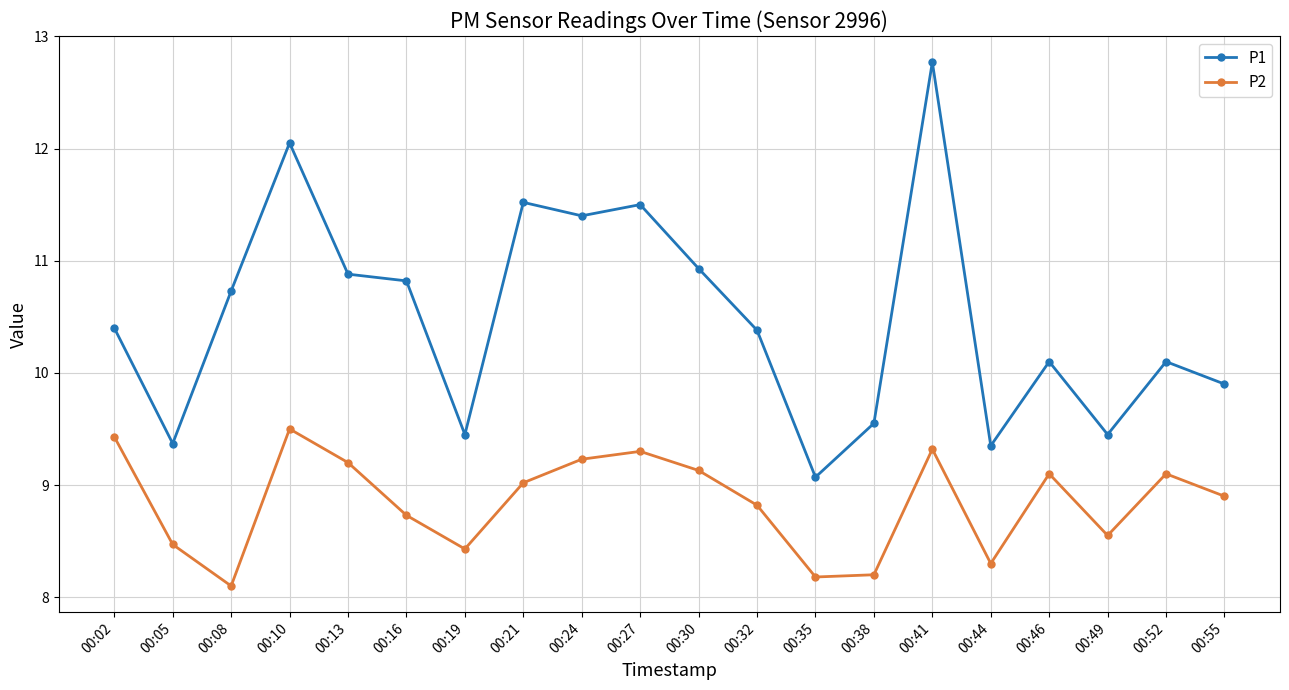

How many categories are shown in the chart?

20